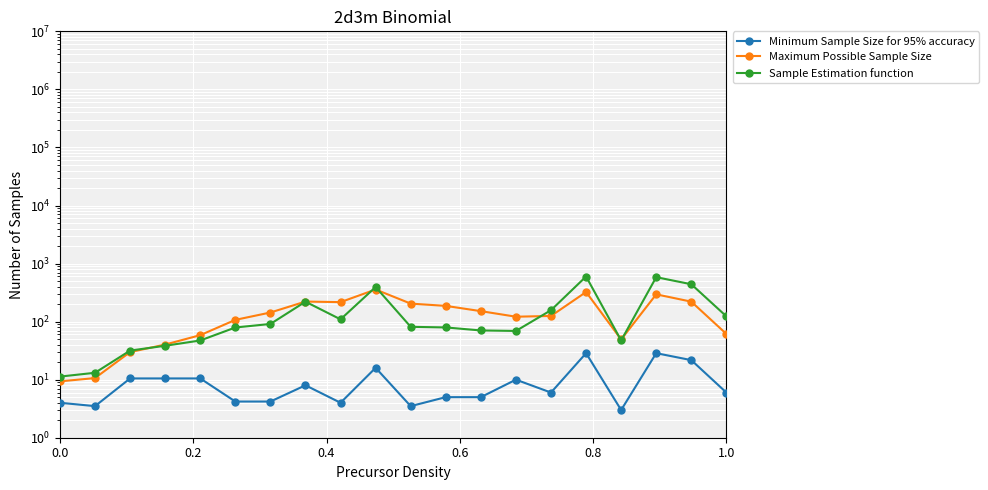

Which series has the largest total across all categories?

Sample Estimation function